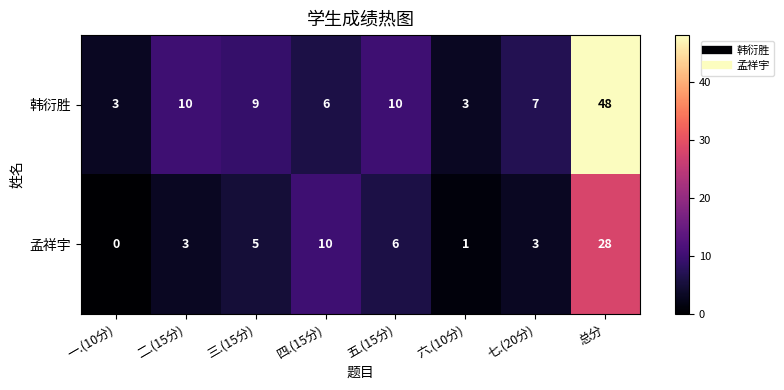

How many data points does each series have?

8